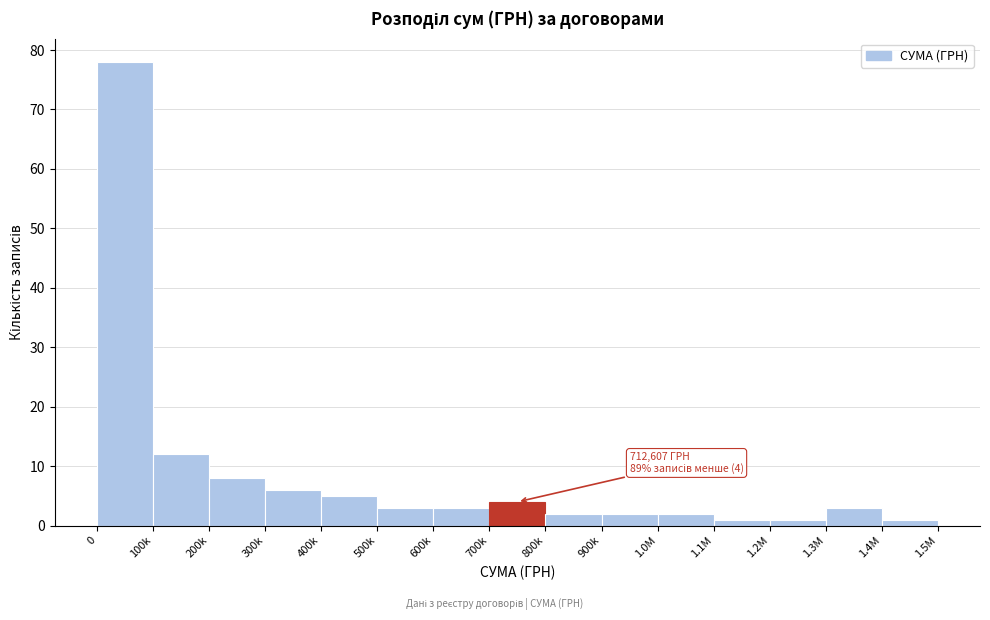

Reading left to right, what are all the values shown in this chart?

78	12	8	6	5	3	3	4	2	2	2	1	1	3	1